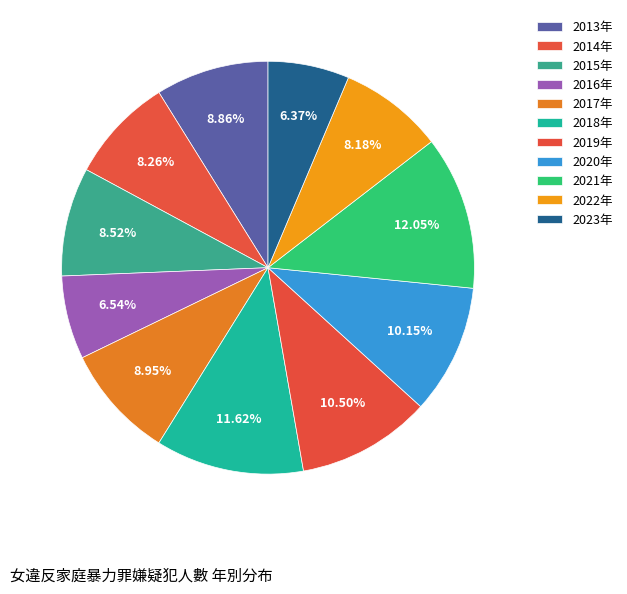

To the nearest percent, what is the average slice percentage?

9%